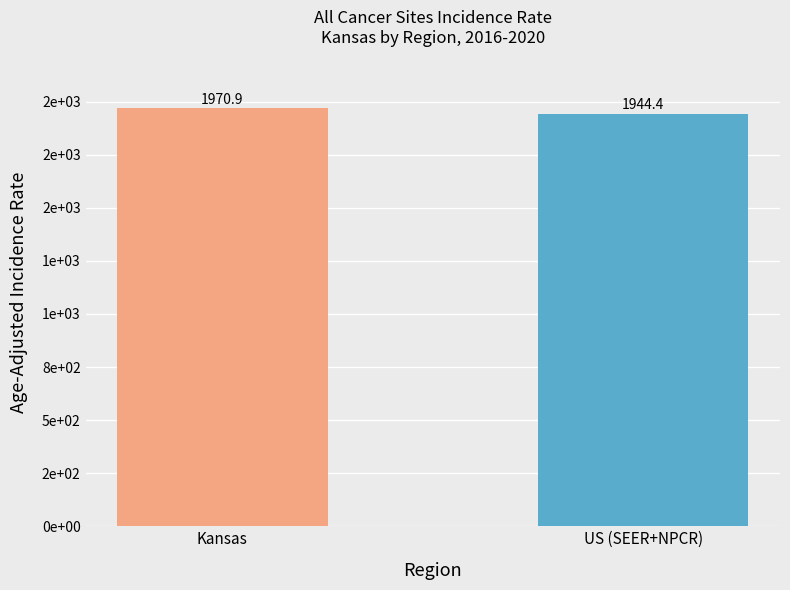

Are the bars horizontal?

No